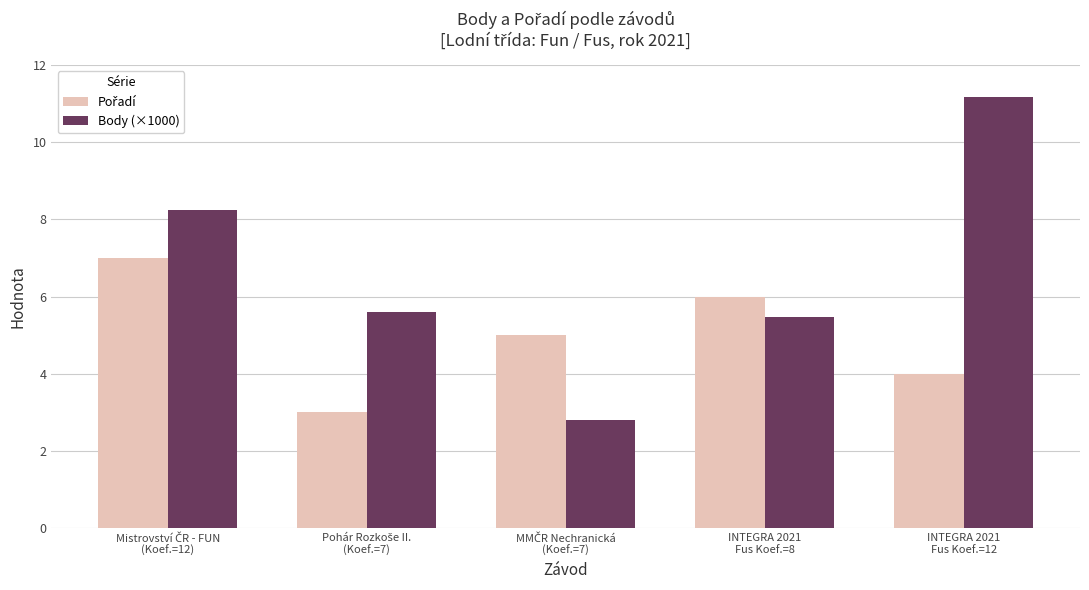

Which series has the largest total across all categories?

Body (×1000)